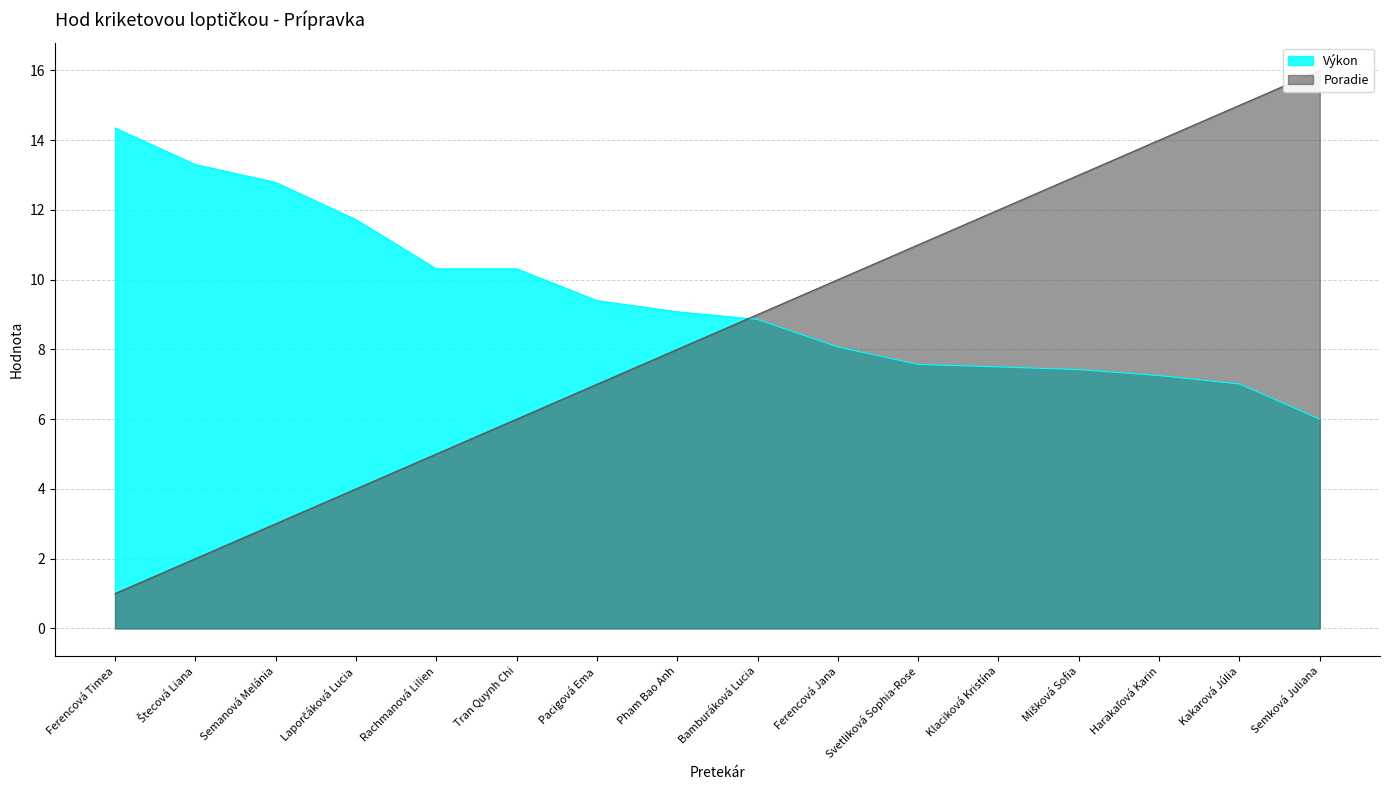

How many lines are shown in the chart?

2